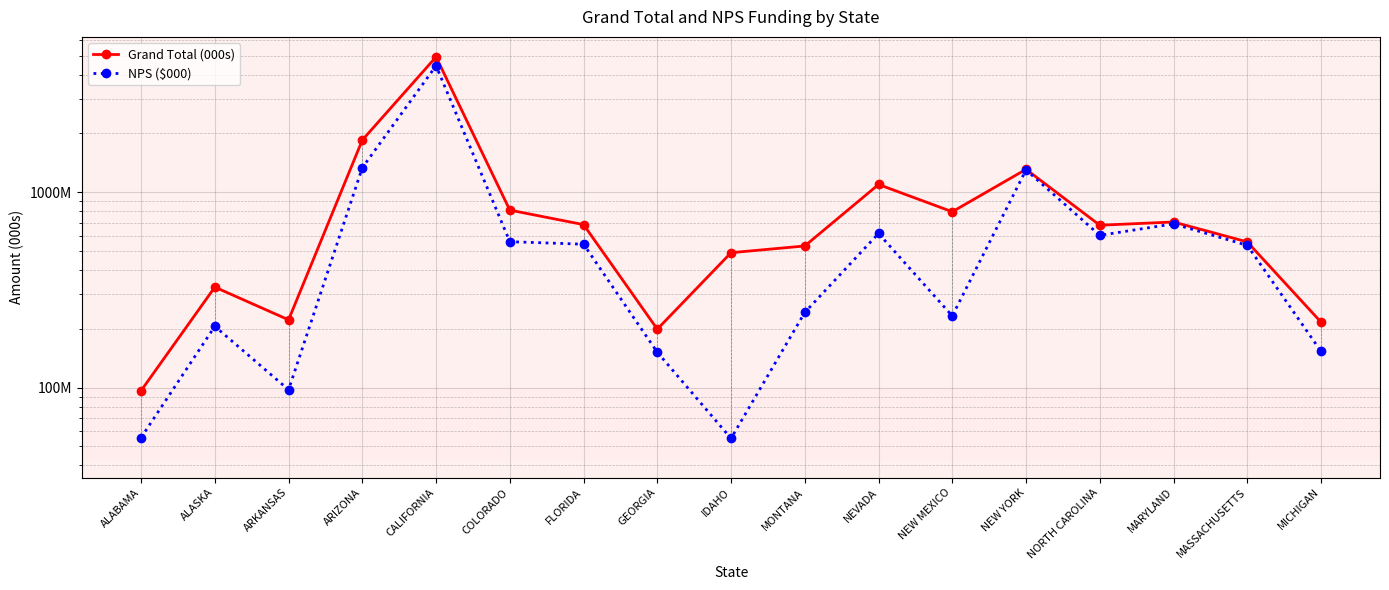

True or false: NPS ($000) and Grand Total (000s) cross at least once.

False